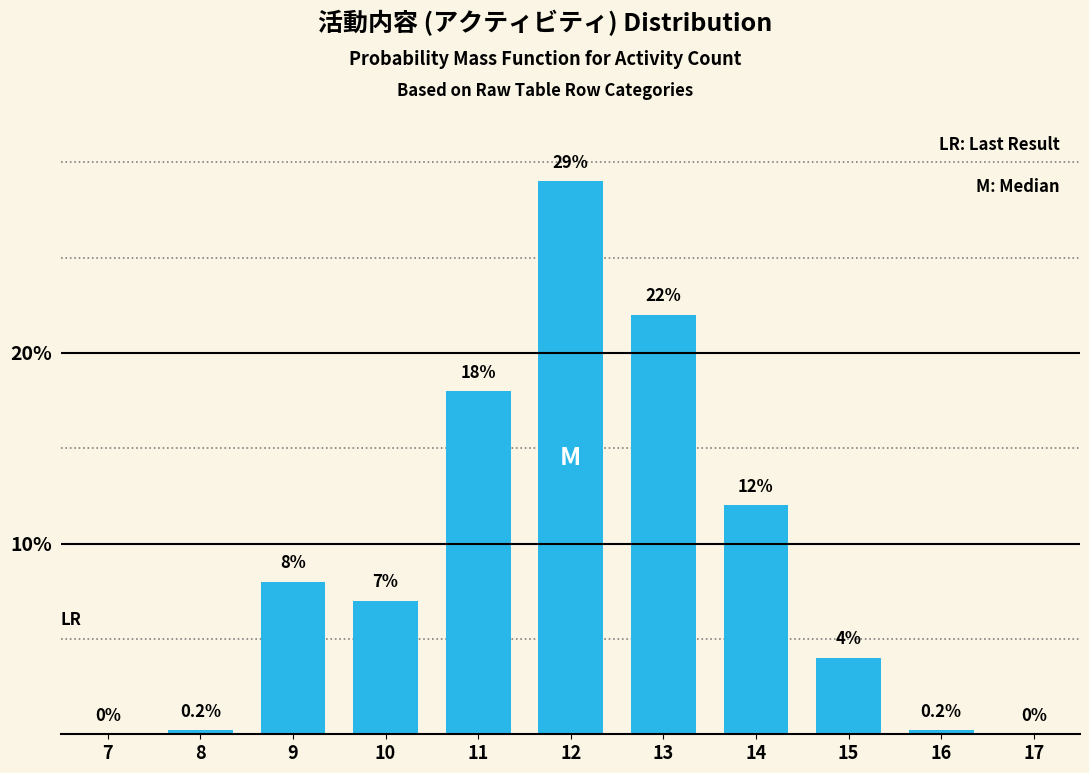

Reading left to right, list all the values displayed in this chart.

7=0.0	8=0.2	9=8.0	10=7.0	11=18.0	12=29.0	13=22.0	14=12.0	15=4.0	16=0.2	17=0.0